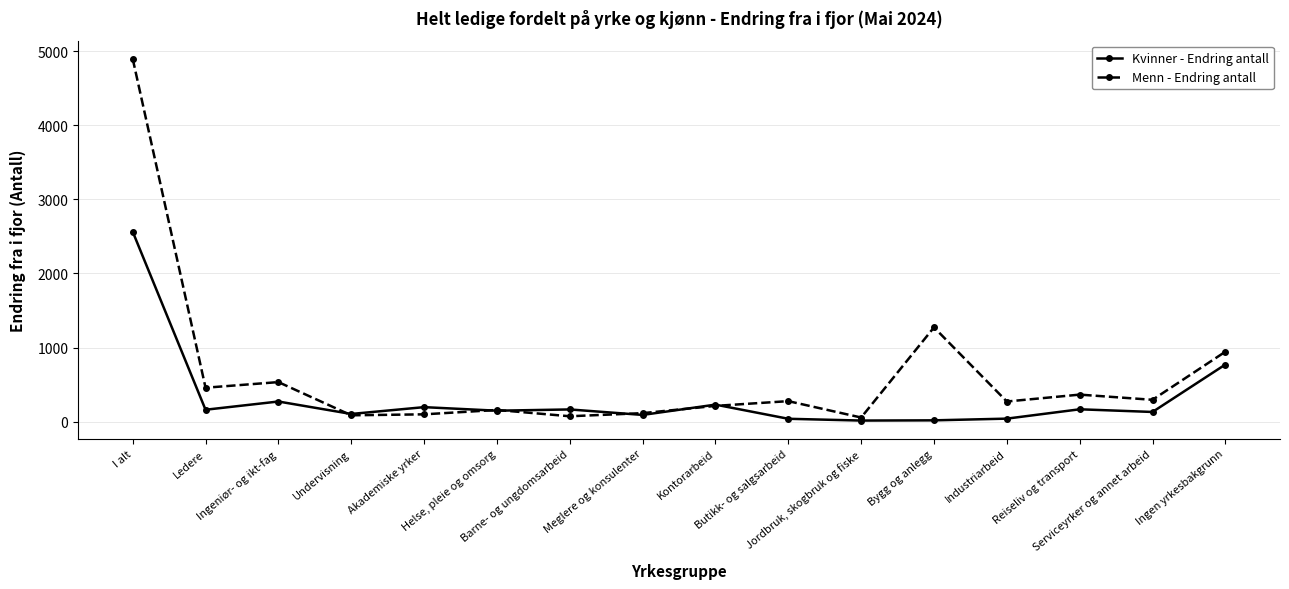

Rank the series by their maximum value, from lowest to highest.

Kvinner - Endring antall, Menn - Endring antall